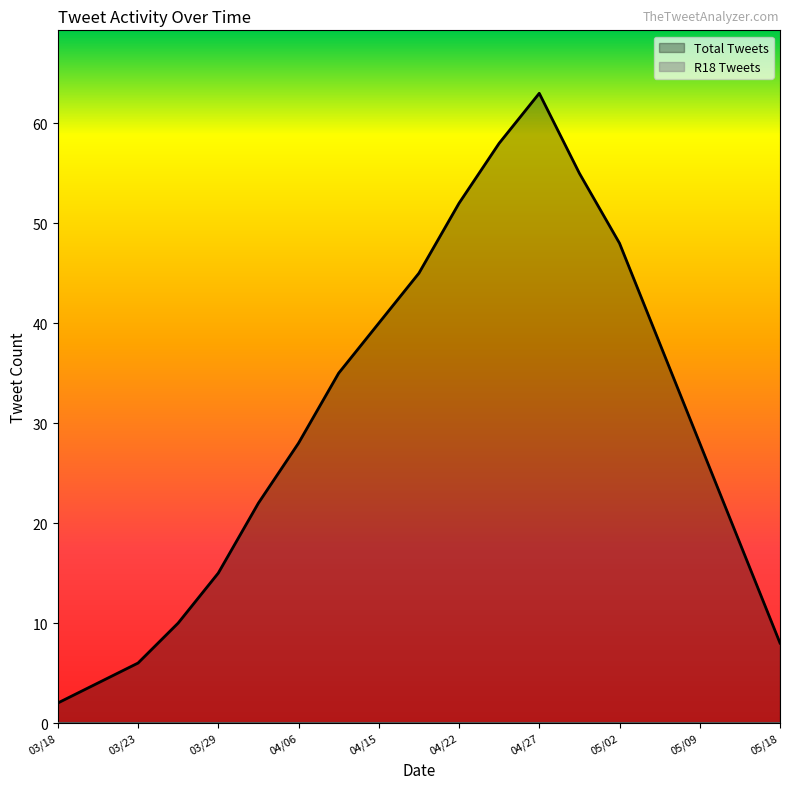

Count the number of categories in the chart.

19